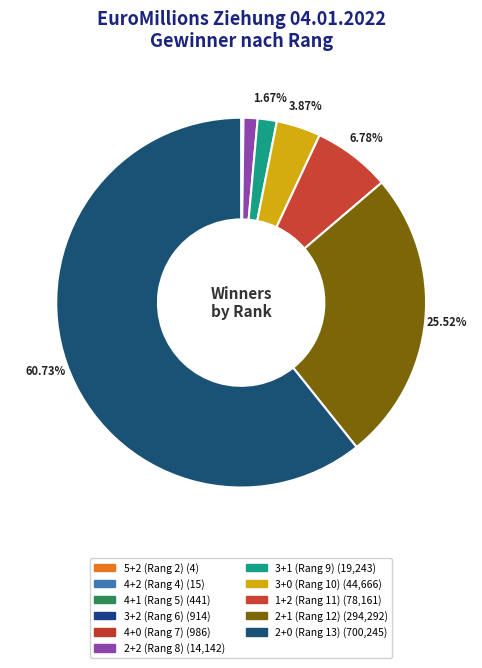

Is 2+0 (Rang 13) the majority of the pie?

Yes